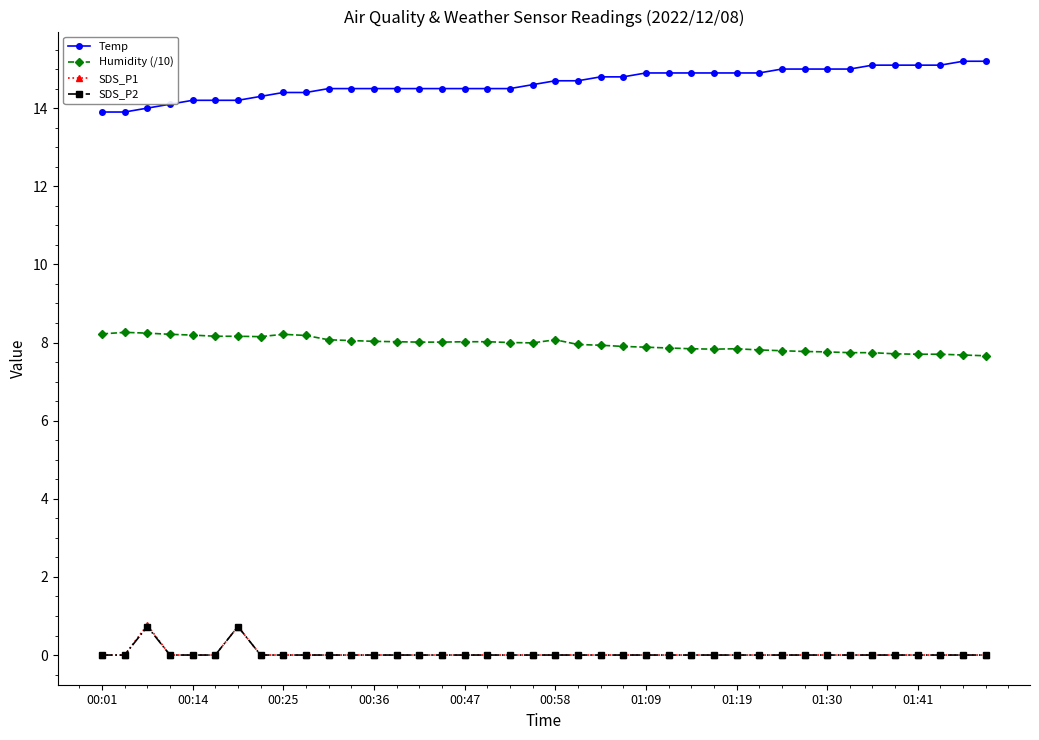

True or false: Humidity (/10) has more than 1 points higher than both neighbors.

True